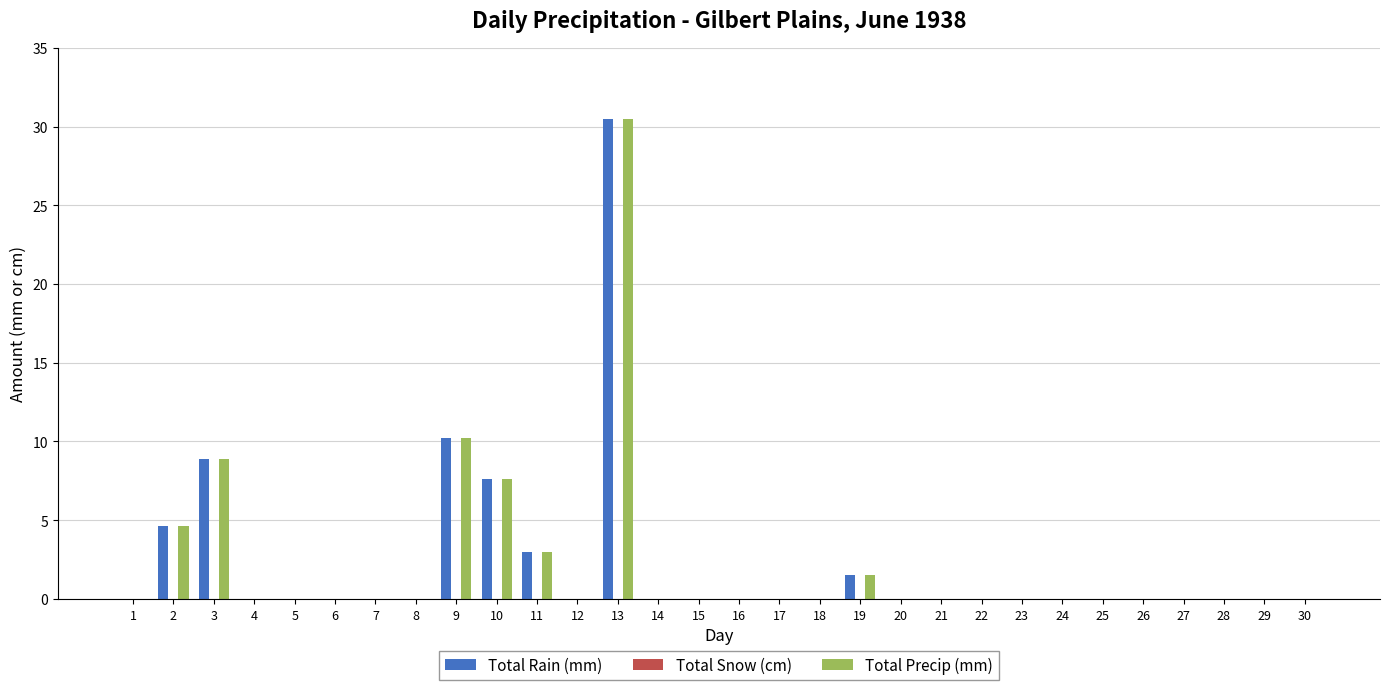

What is the highest value of the Total Precip (mm) series?

30.5